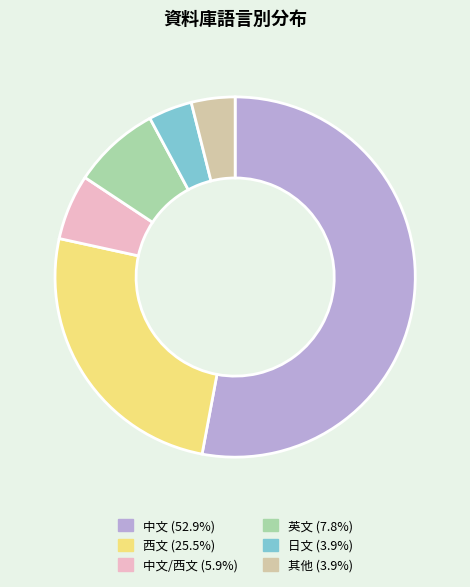

Is the sum of 日文 (3.9%) and 其他 (3.9%) greater than half?

No